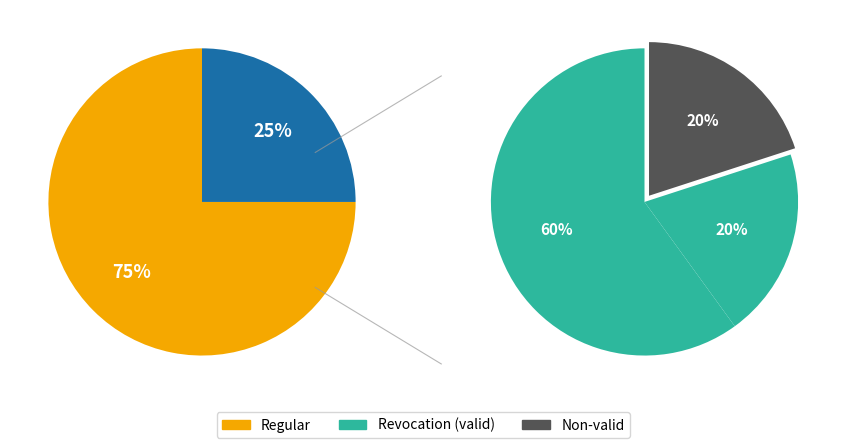

True or false: Regular accounts for 99% of the total.

False